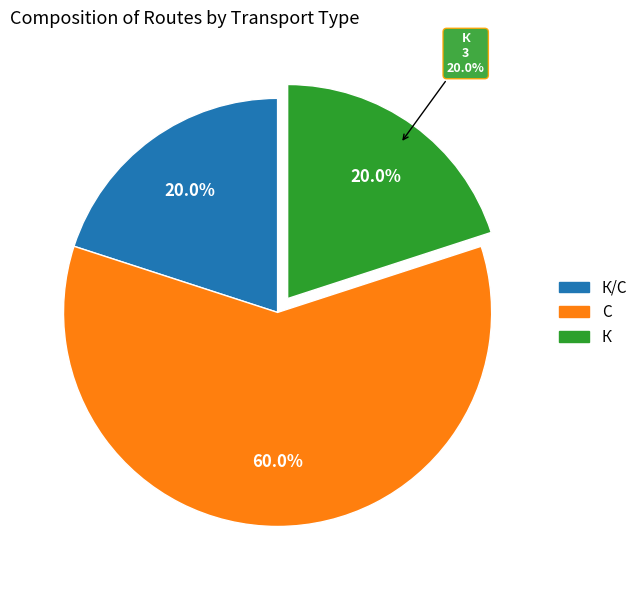

Which category has the smallest portion of the pie?

К/С